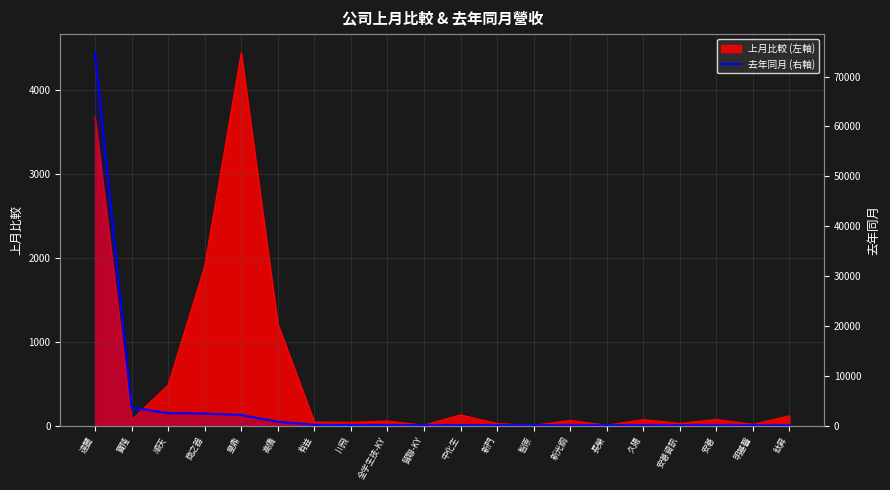

What position from the right is 高僑?

15